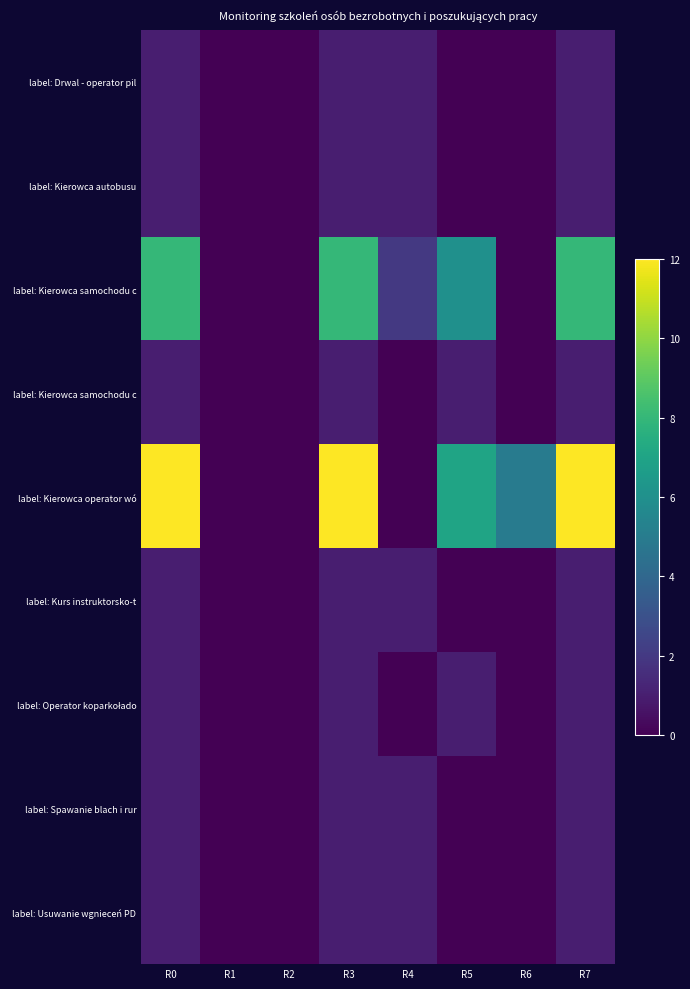

Which label corresponds to the largest value in the chart?

R0